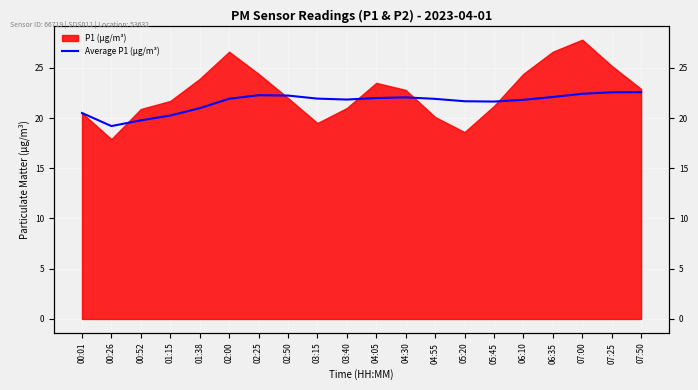

What is the difference between the values at 07:00 and 00:52?

2.6